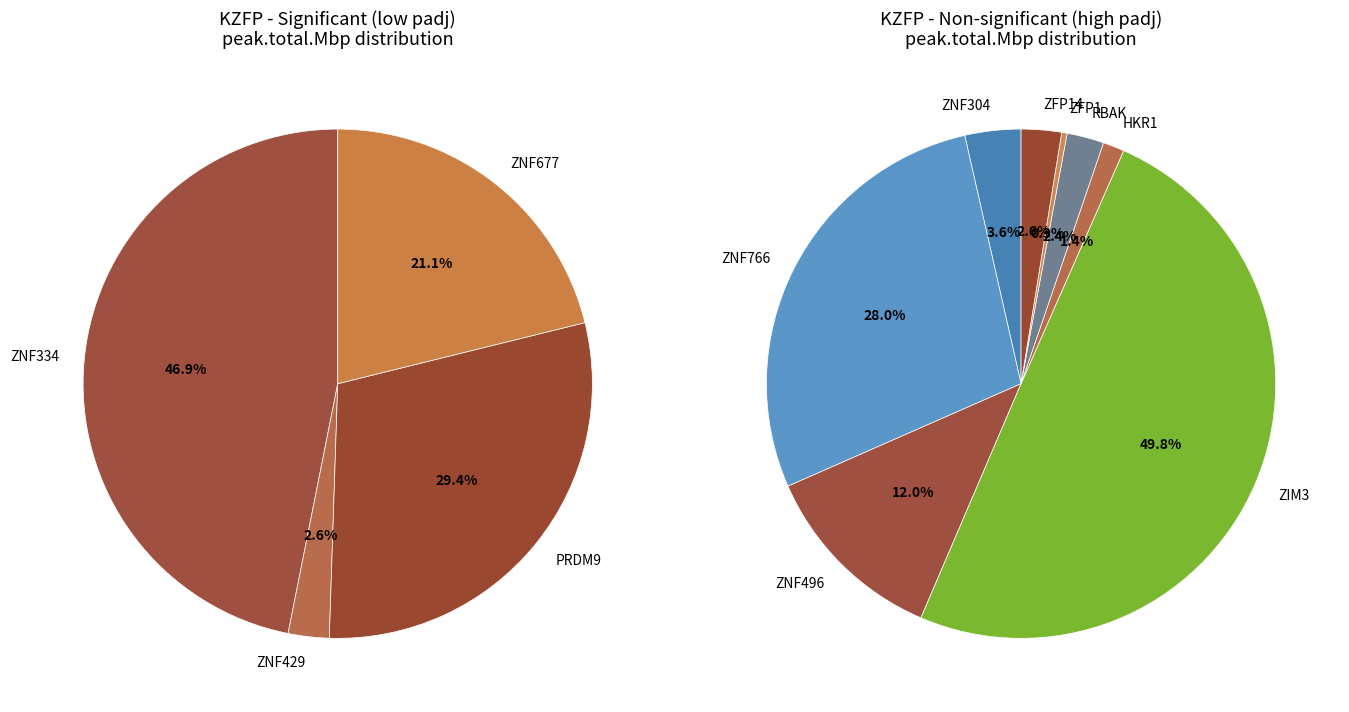

How many slices are in this pie chart?

12